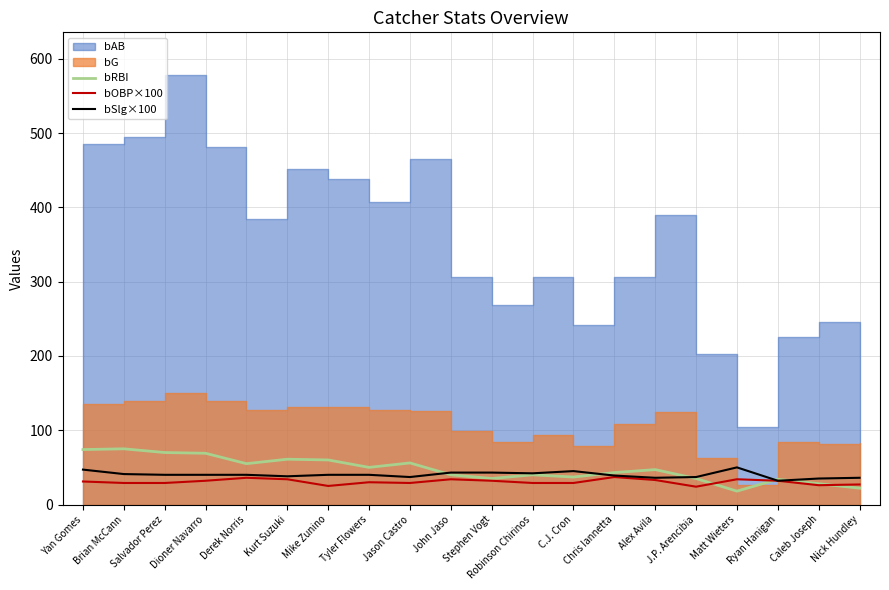

The bSlg×100 series shows 40 at Dioner Navarro. True or false?

True